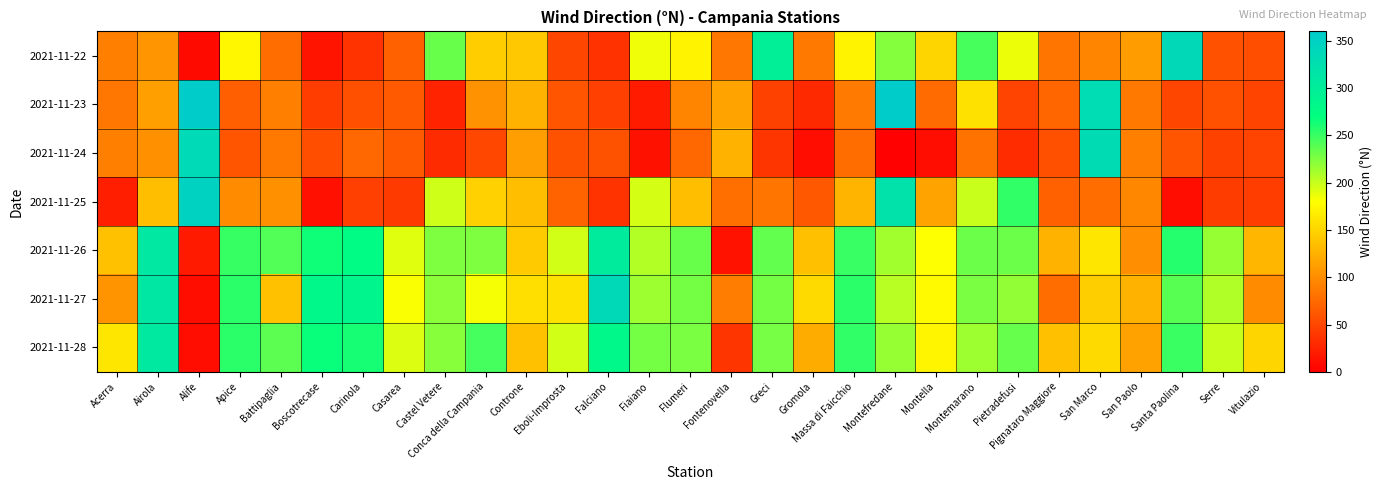

Between Gromola and Falciano, which is larger?

Gromola